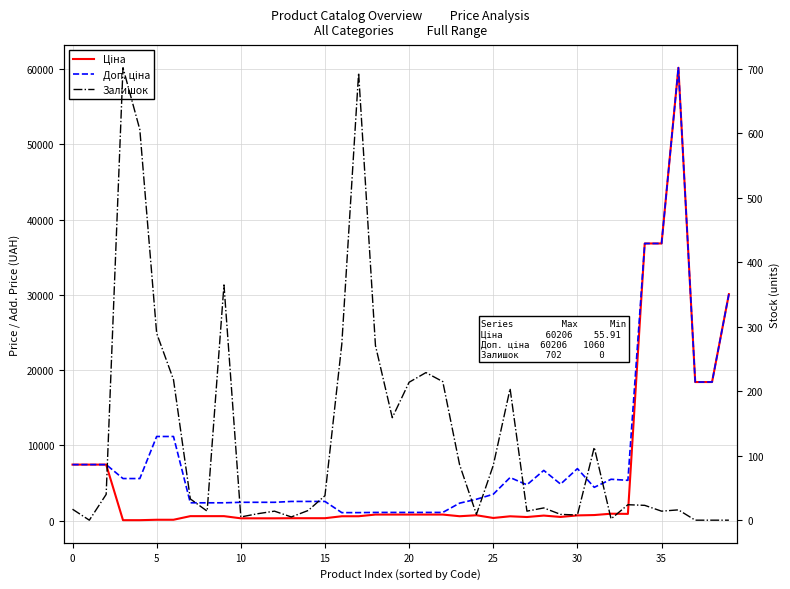

What is the average value of the Залишок series?

126.3